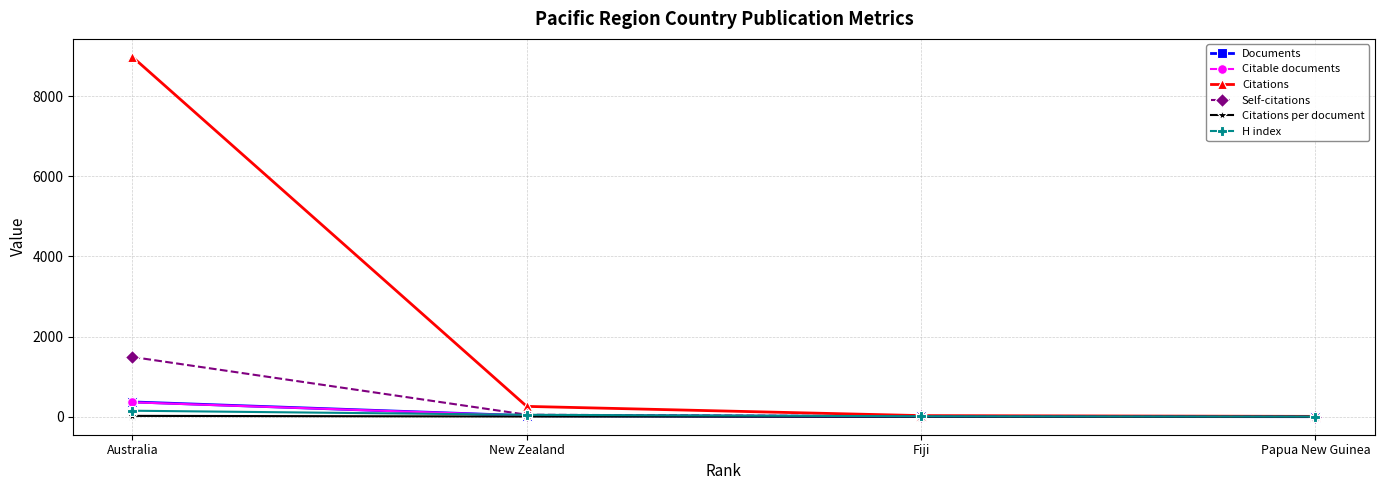

At how many categories does at least one series exceed 7894?

1